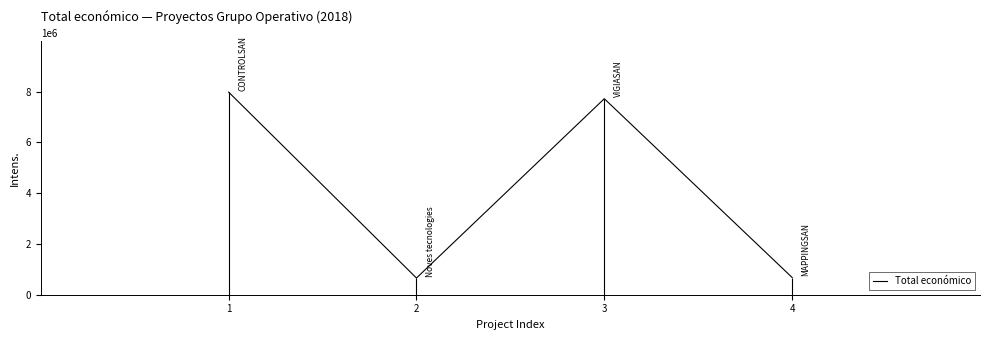

Reading right to left, transcribe all the data shown in this chart.

4=677425	3=7717171	2=657425	1=7977125